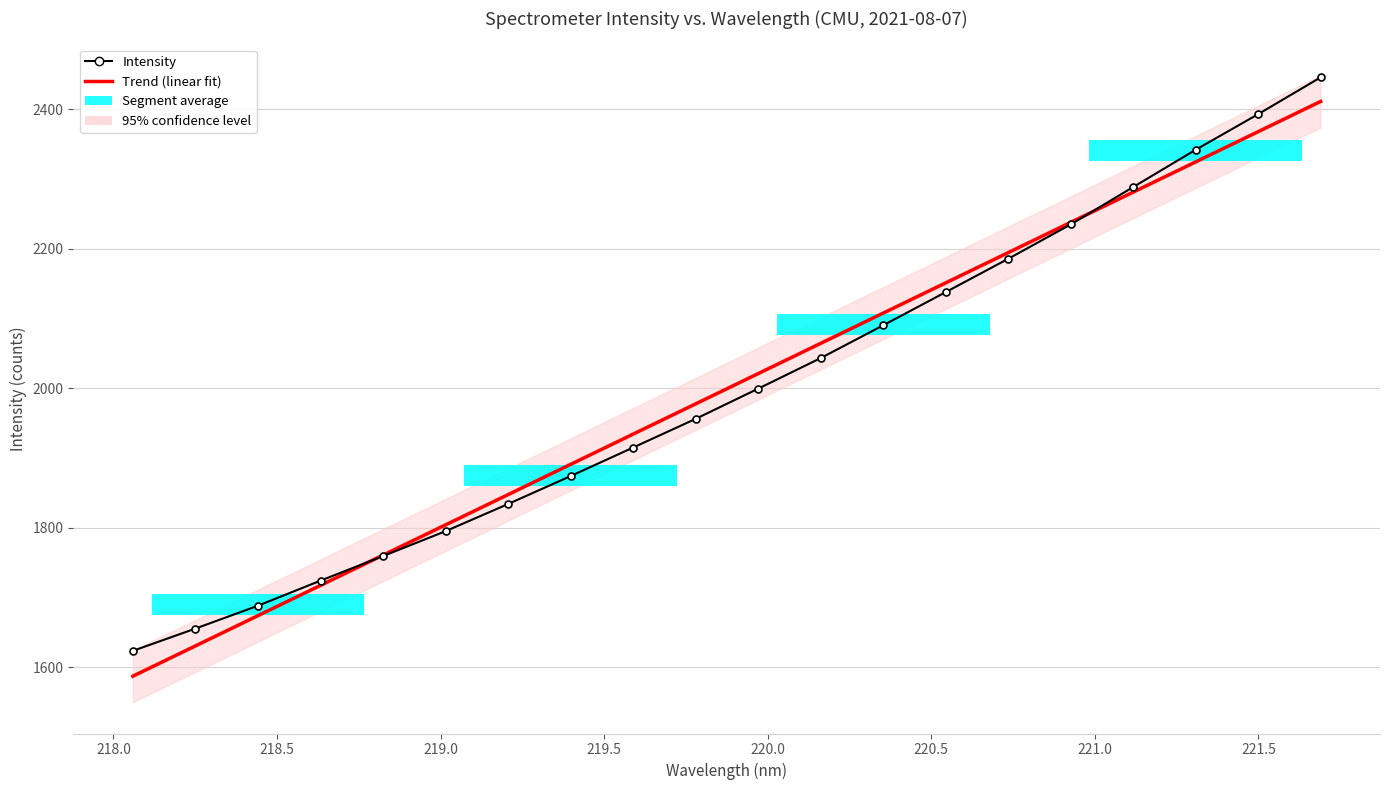

The value of Trend (linear fit) at 14 is 789.2. True or false?

False